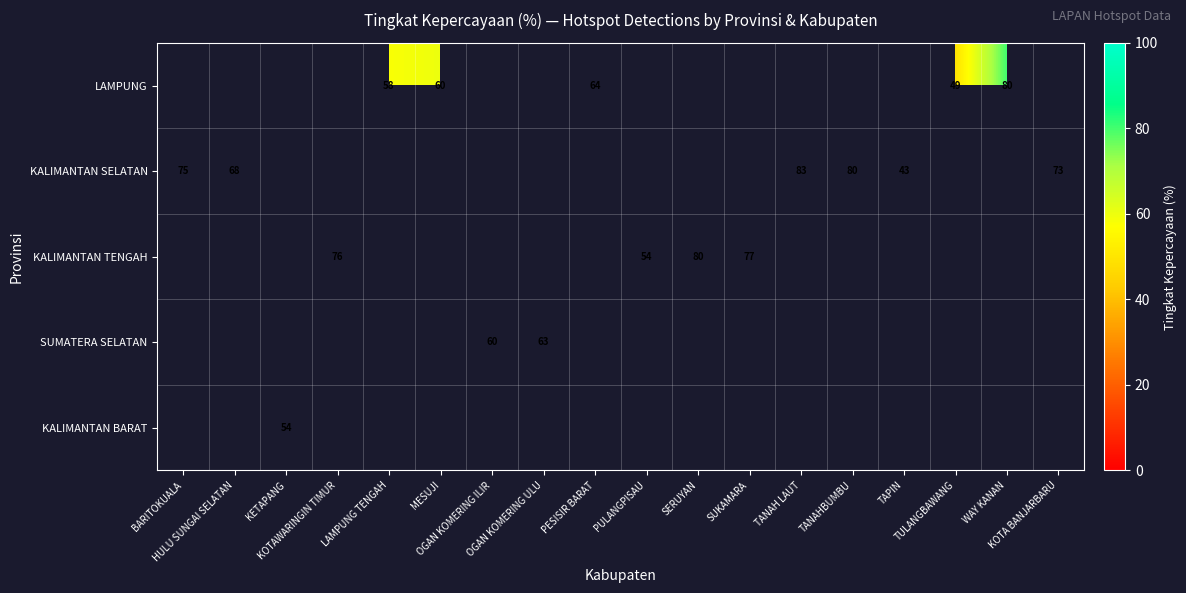

What is the lowest value of the KALIMANTAN SELATAN series?

43.0